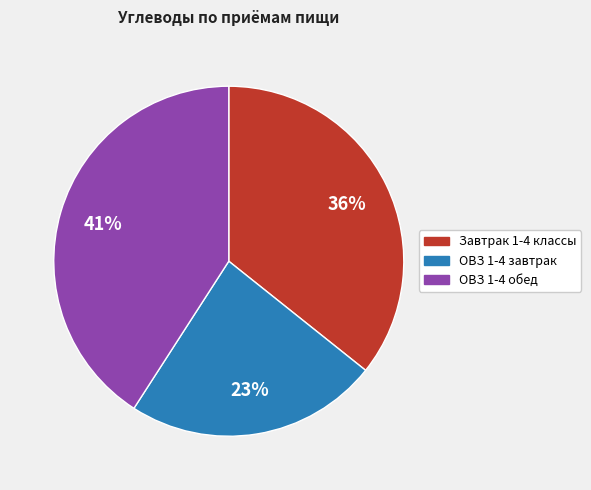

How many slices are in this pie chart?

3